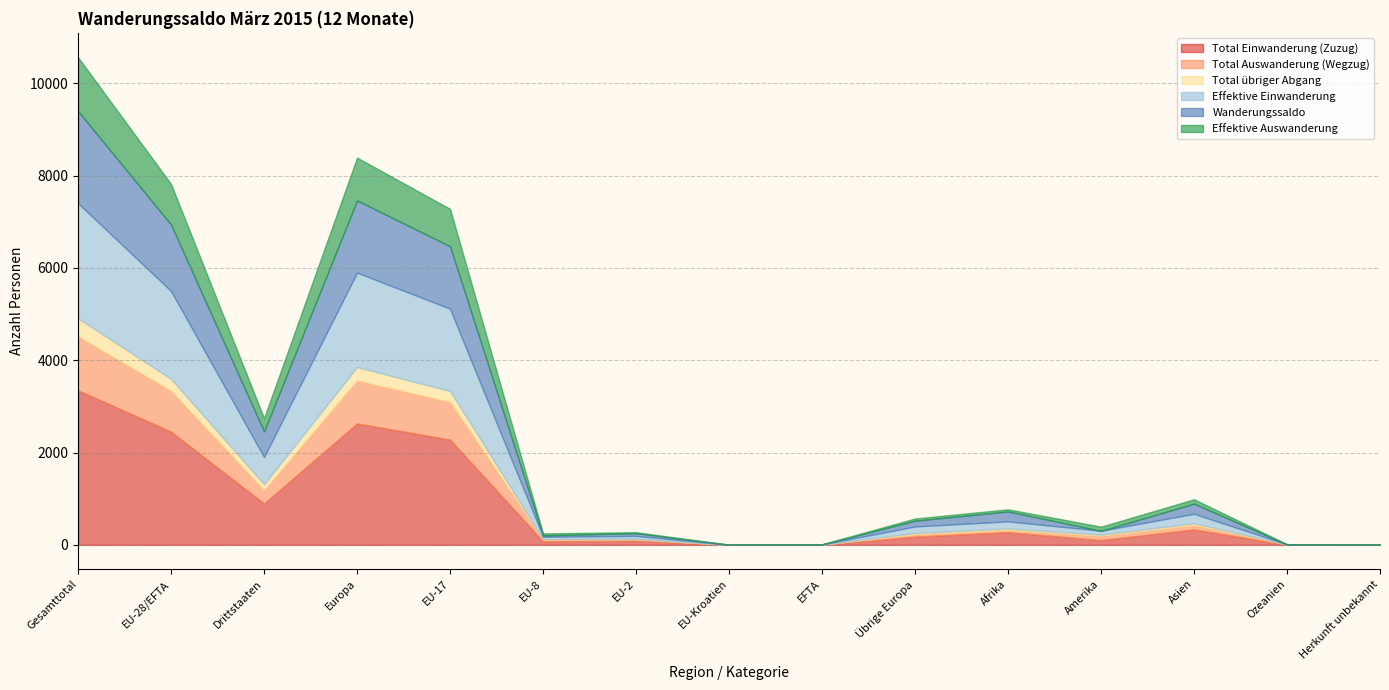

What are all the series names shown in the legend?

Total Einwanderung (Zuzug), Total Auswanderung (Wegzug), Total übriger Abgang, Effektive Einwanderung, Wanderungssaldo, Effektive Auswanderung